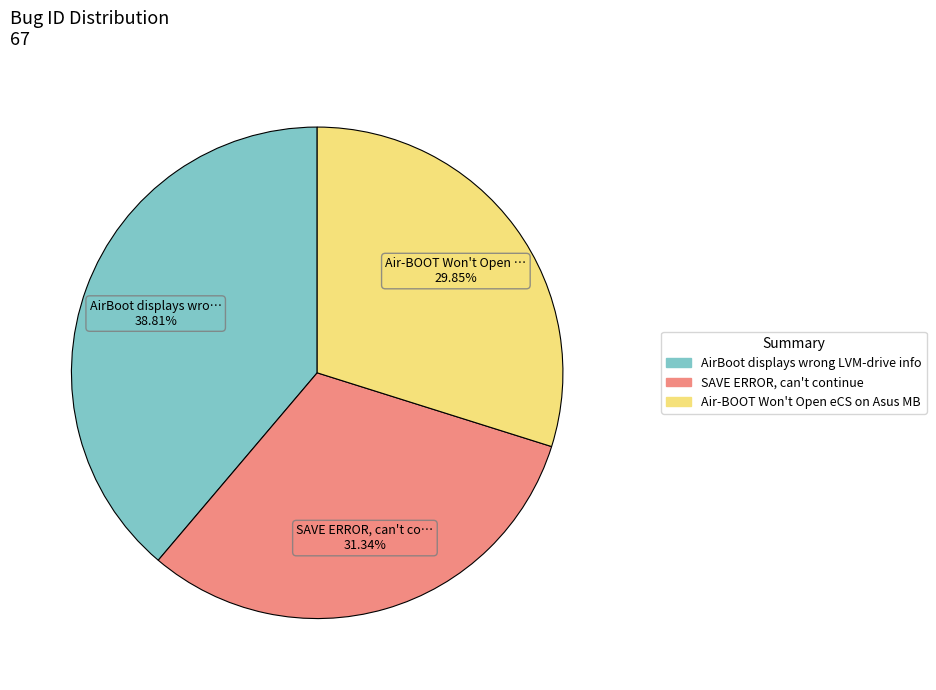

Count the number of slices in the pie.

3